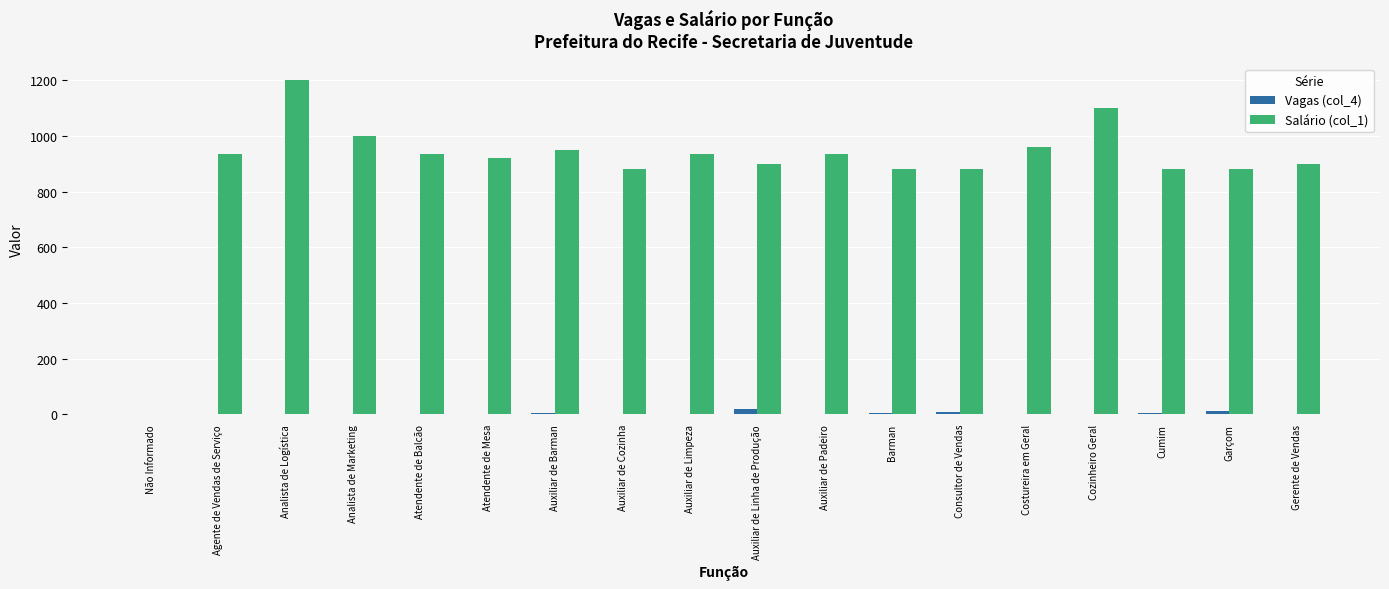

How many data points does each series have?

18